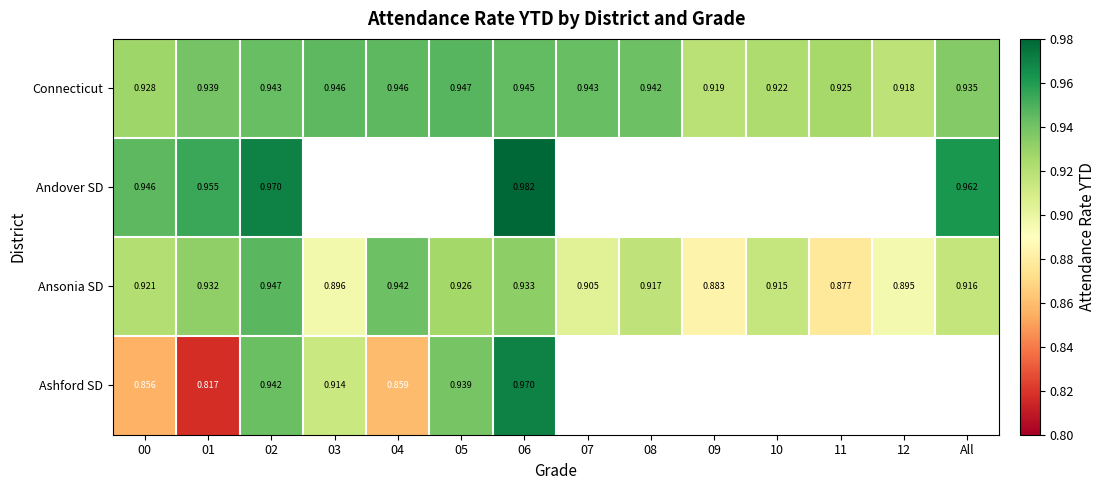

The value of Connecticut at 04 is 0.9. True or false?

True